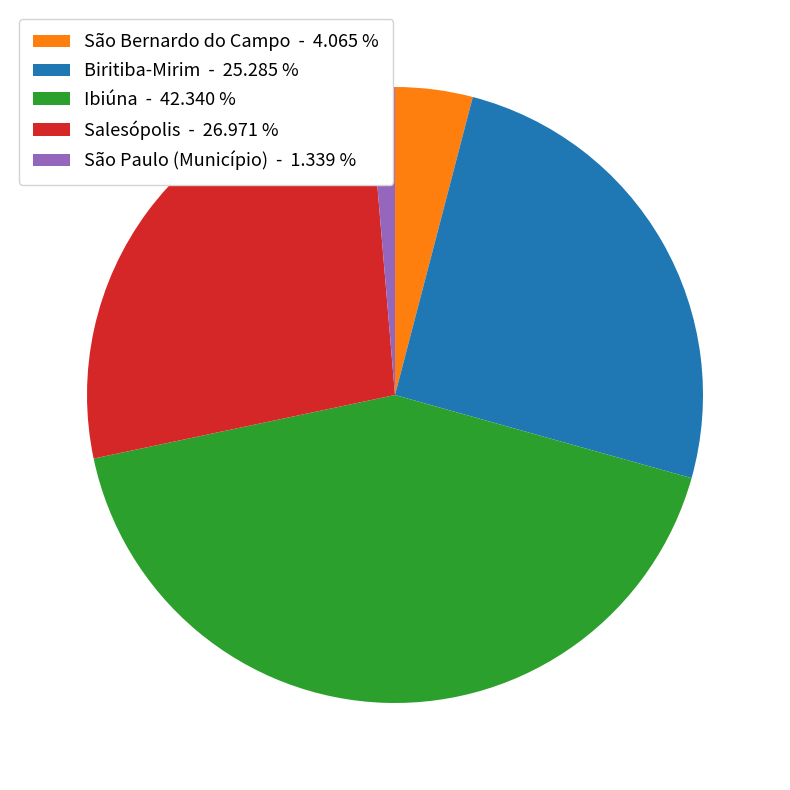

Is there a majority slice in this chart?

No